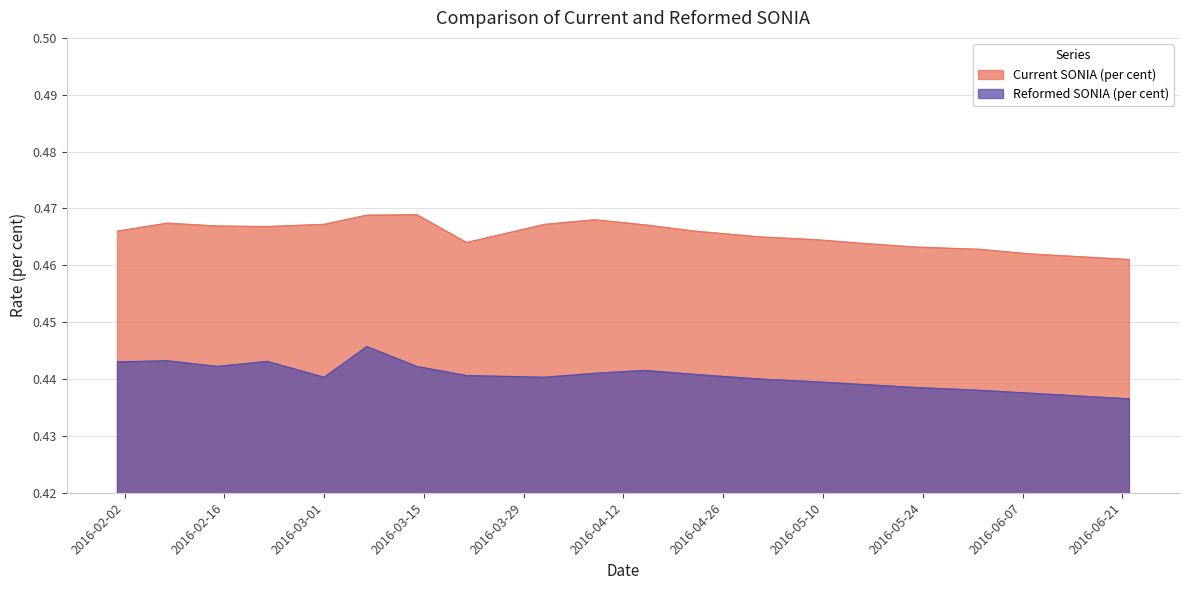

At which category is the sum across all series the highest?

2016-03-07